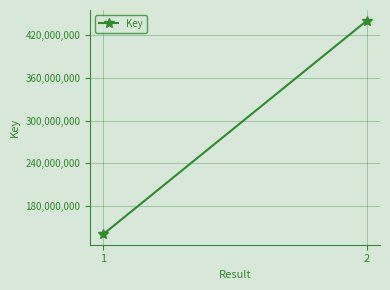

Between 2 and 1, which is larger?

2